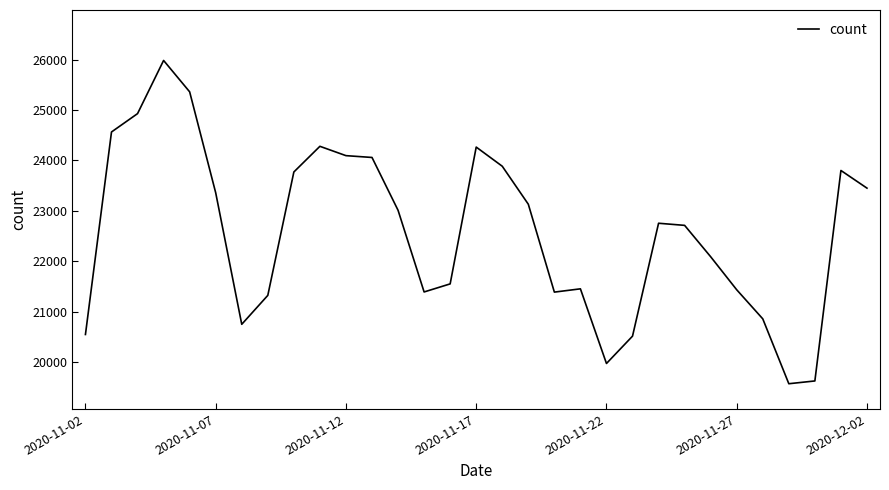

What is the difference between the maximum and minimum values?

6408